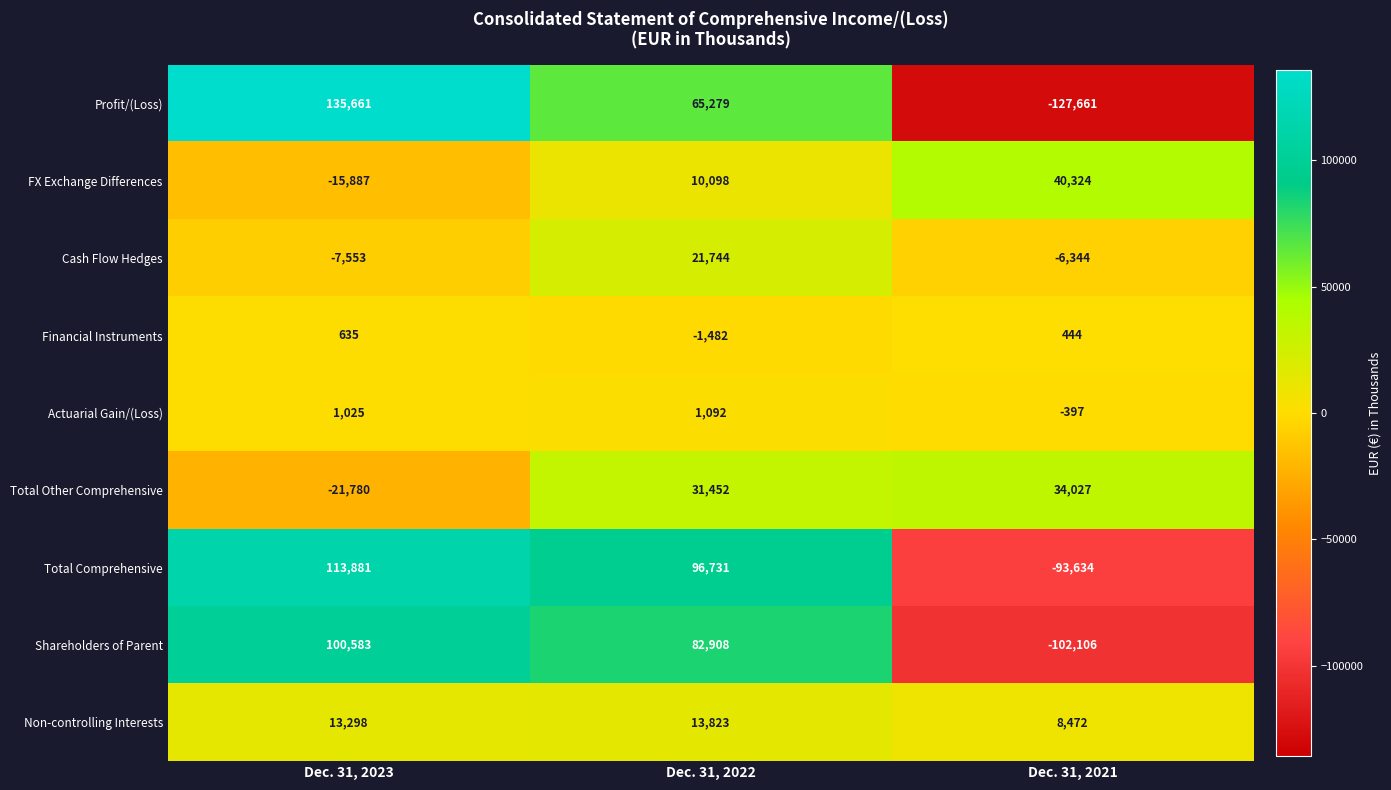

Count the FX Exchange Differences values in the range -15887 to 40324.

3